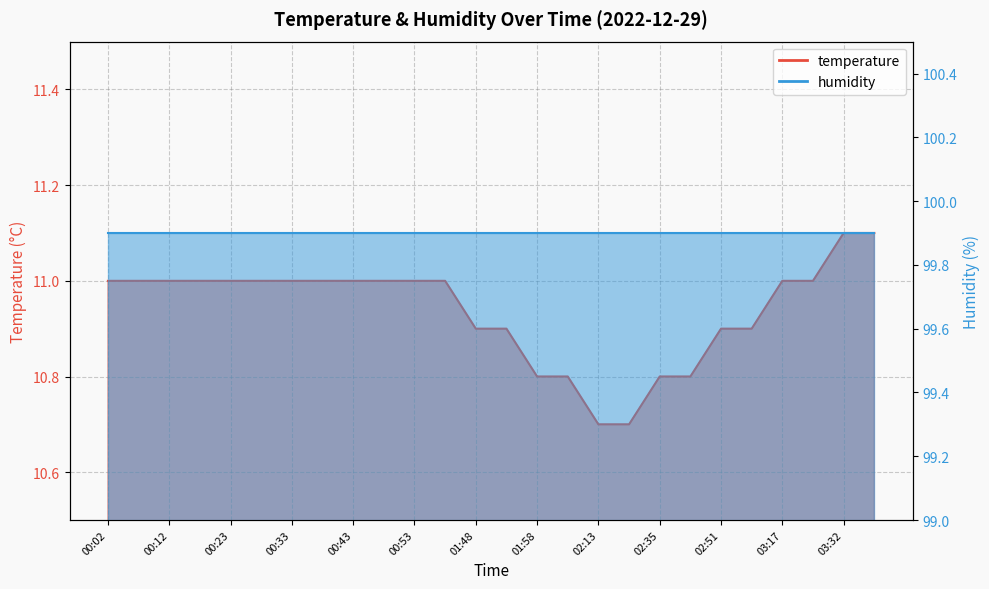

Count the number of values greater than 11.

2